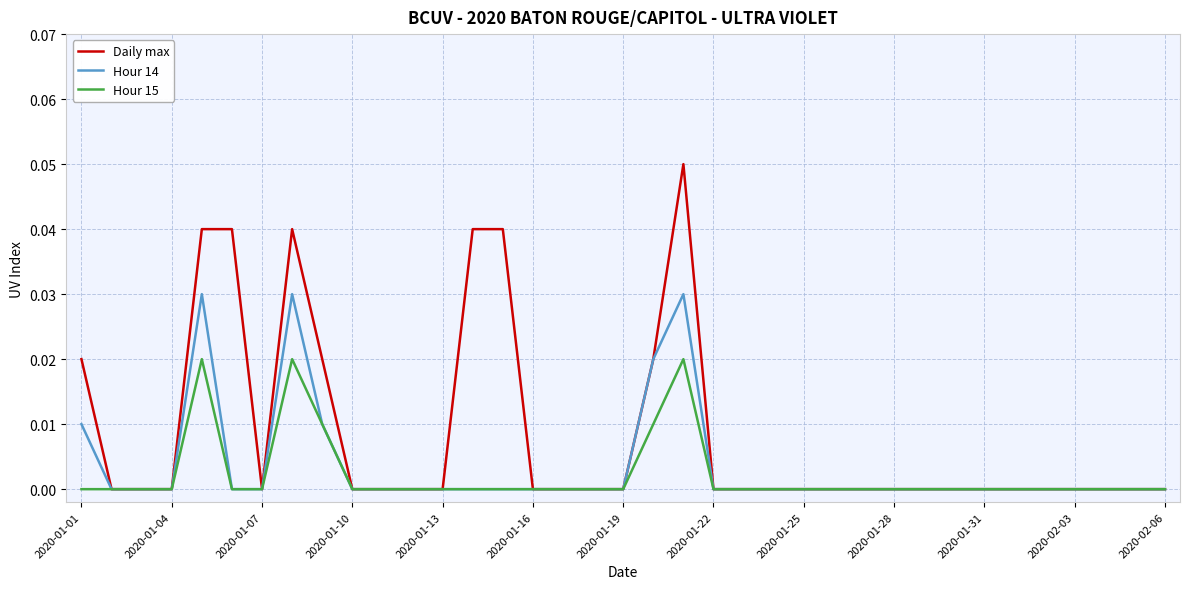

Which series has the largest range (max minus min)?

Daily max